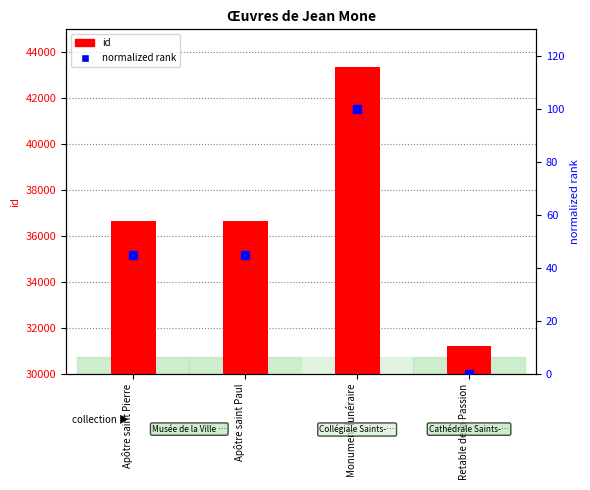

Which series reaches the maximum Y coordinate?

id